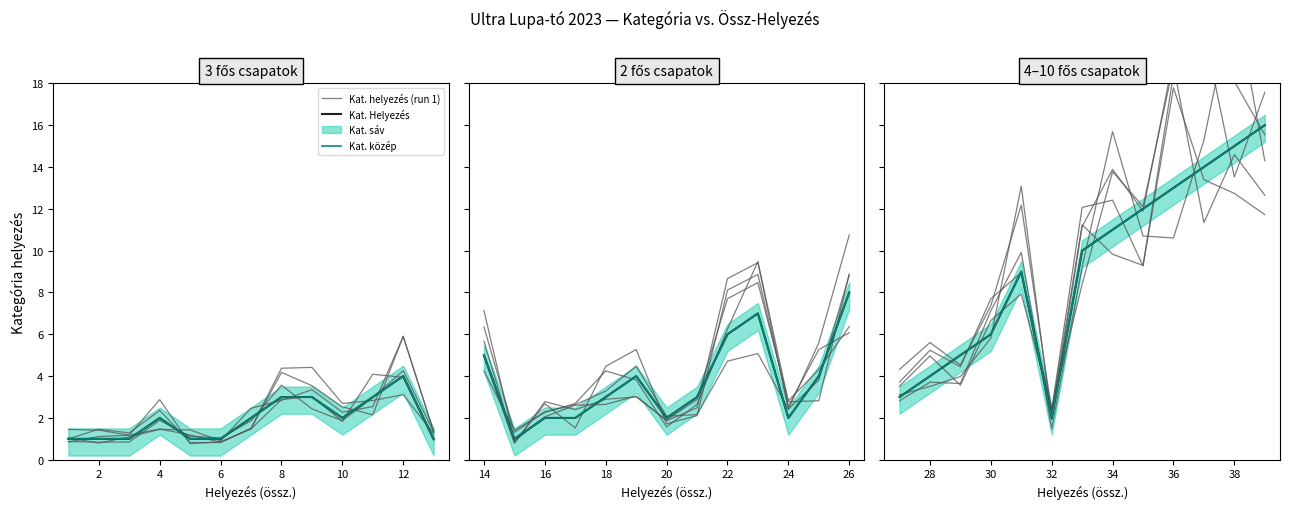

Which series has the widest spread of values?

Kat. helyezés (run 1)